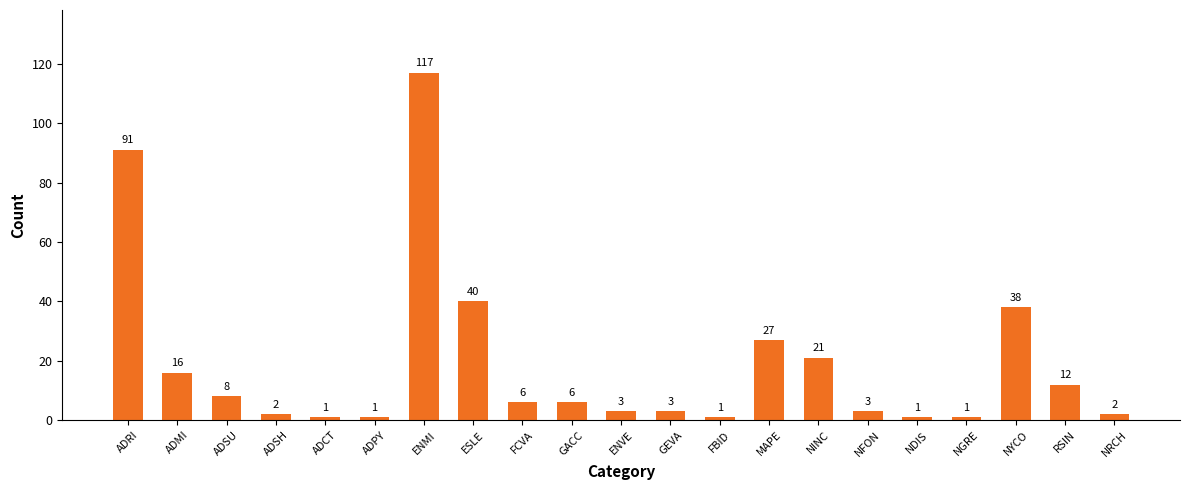

The value at ESLE is 70. True or false?

False